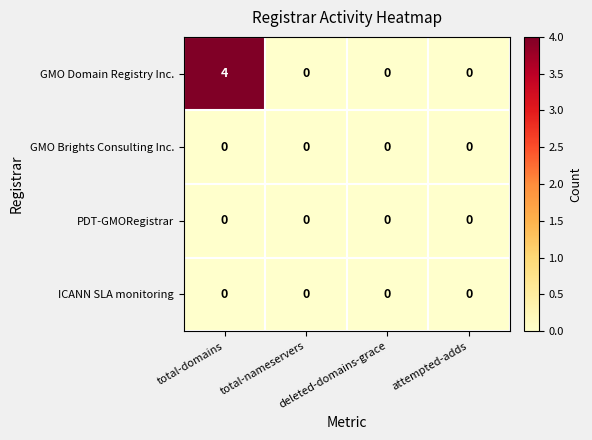

Which series has the largest total across all categories?

GMO Domain Registry Inc.